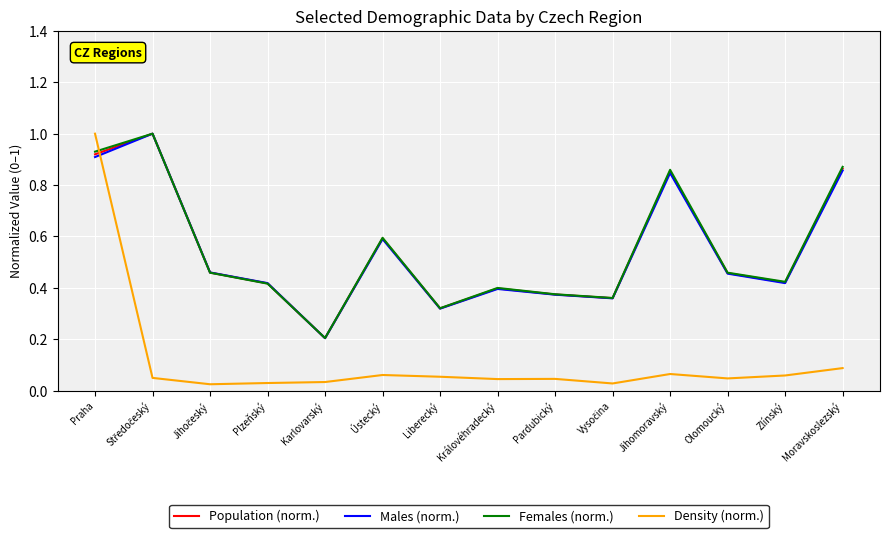

True or false: Density (norm.) has more than 0 interior local peaks.

True